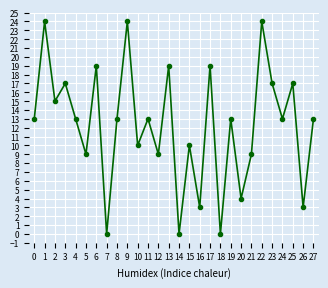

True or false: the data shows 15 at 1.

False